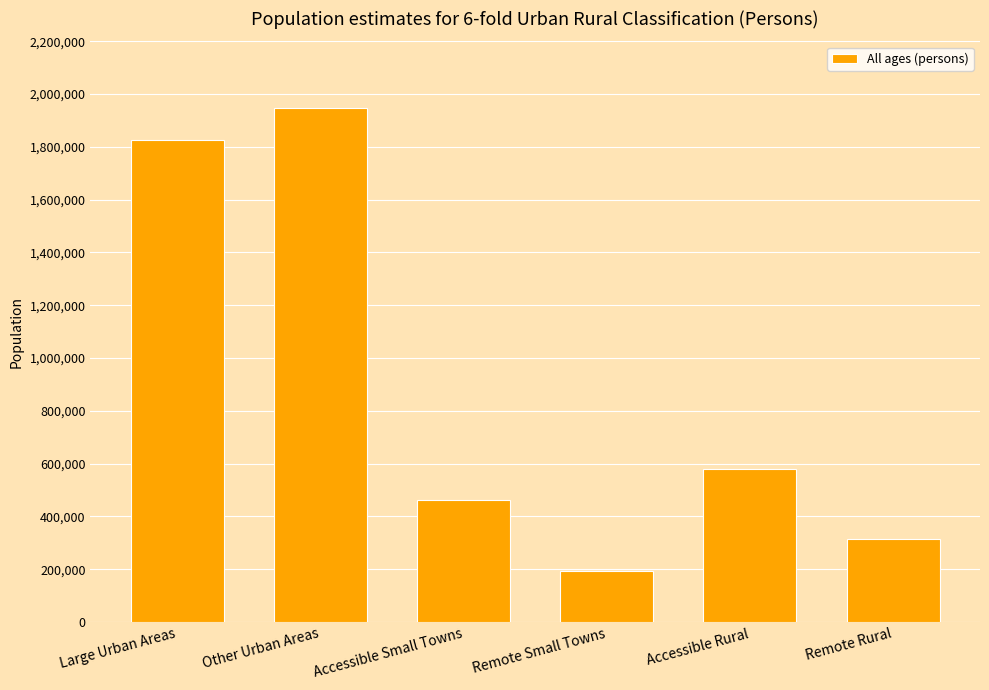

Are the bars horizontal?

No